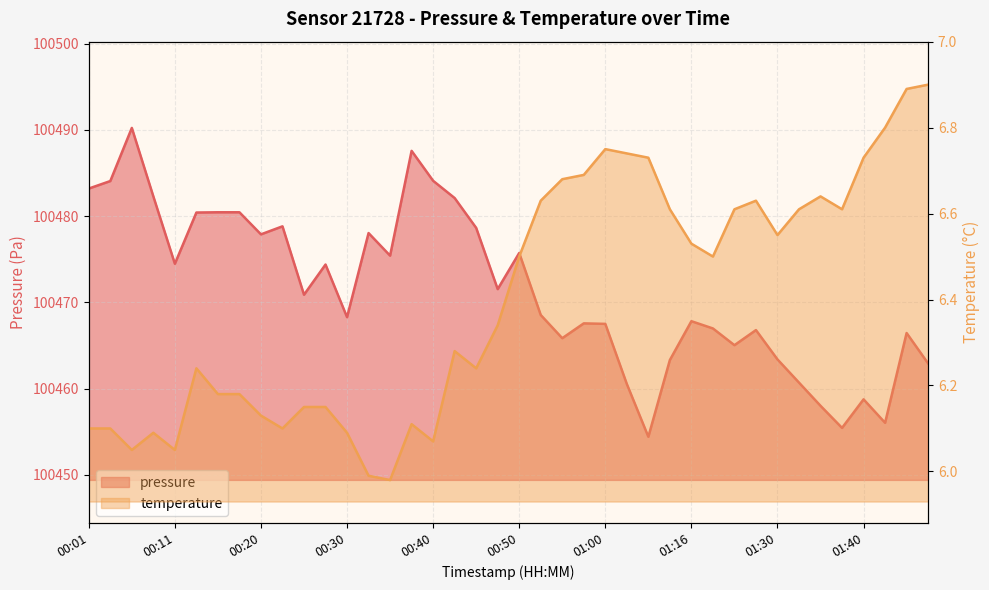

True or false: temperature has a value of 10.6 at 00:20.

False